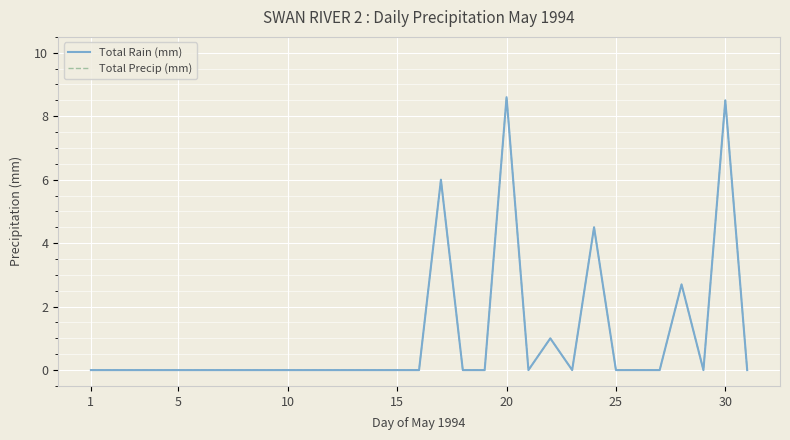

Is this an area chart (filled region under the line)?

No